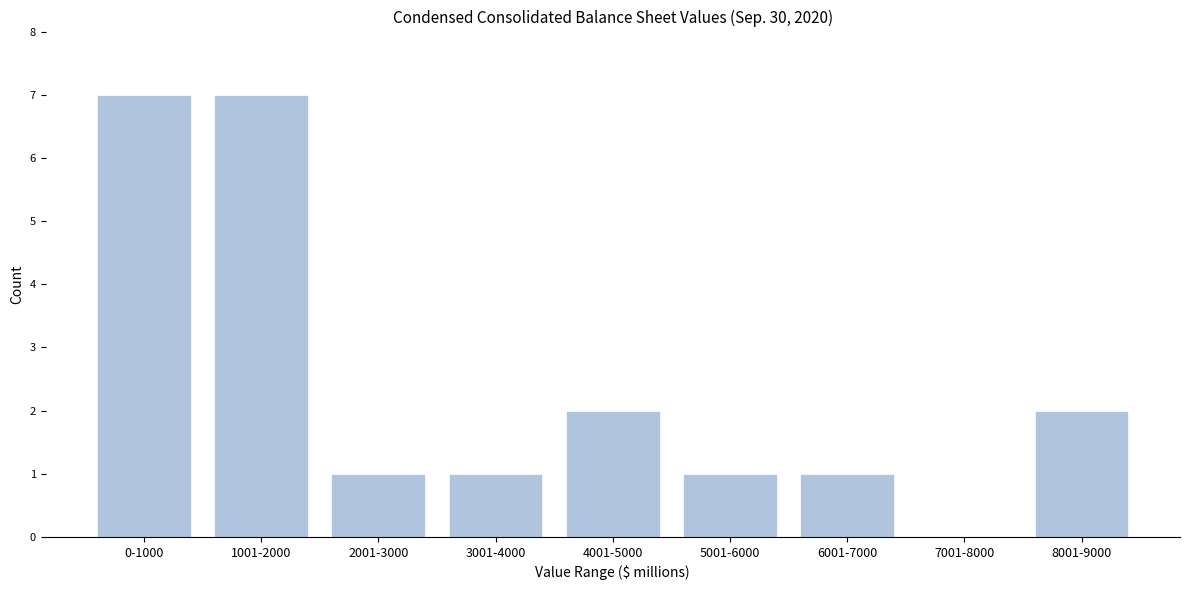

Reading right to left, extract all data points from this chart.

8001-9000=2	7001-8000=0	6001-7000=1	5001-6000=1	4001-5000=2	3001-4000=1	2001-3000=1	1001-2000=7	0-1000=7